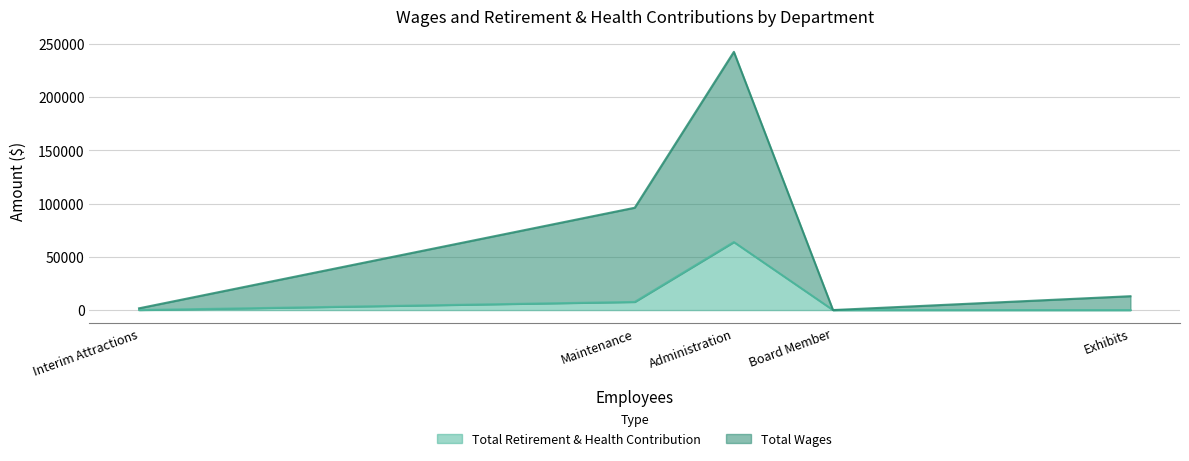

Is the value of Total Retirement & Health Contribution at Maintenance greater than the value of Total Wages at Exhibits?

No